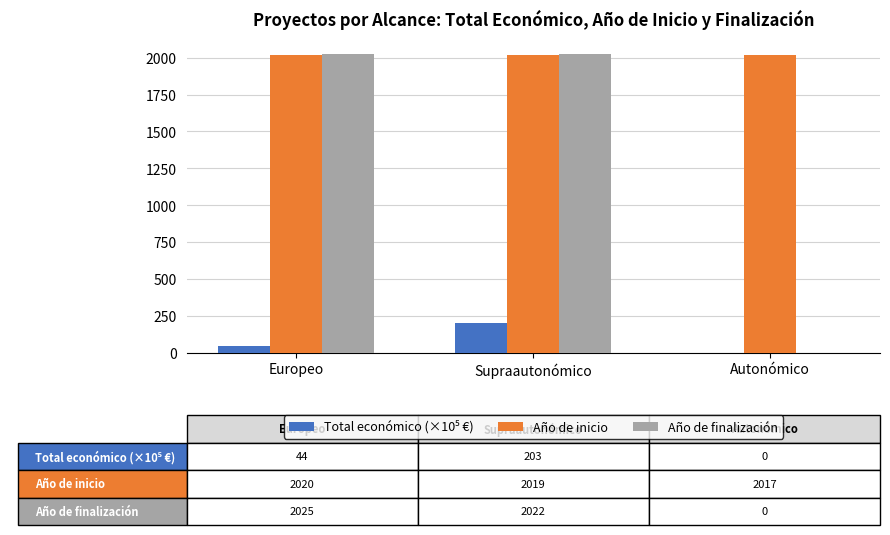

What is the maximum value for Año de inicio?

2020